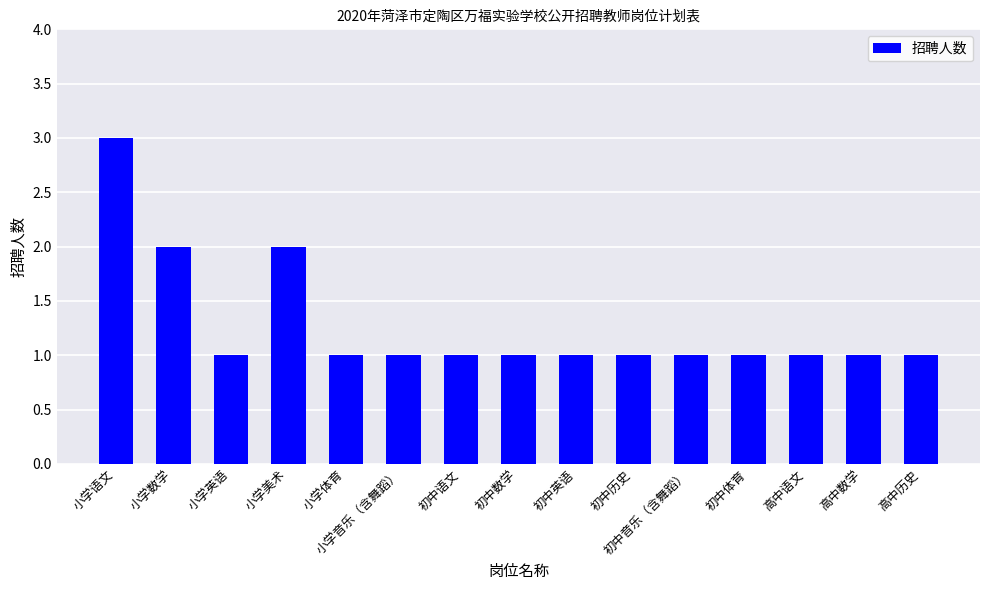

Reading right to left, extract all data points from this chart.

1	1	1	1	1	1	1	1	1	1	1	2	1	2	3